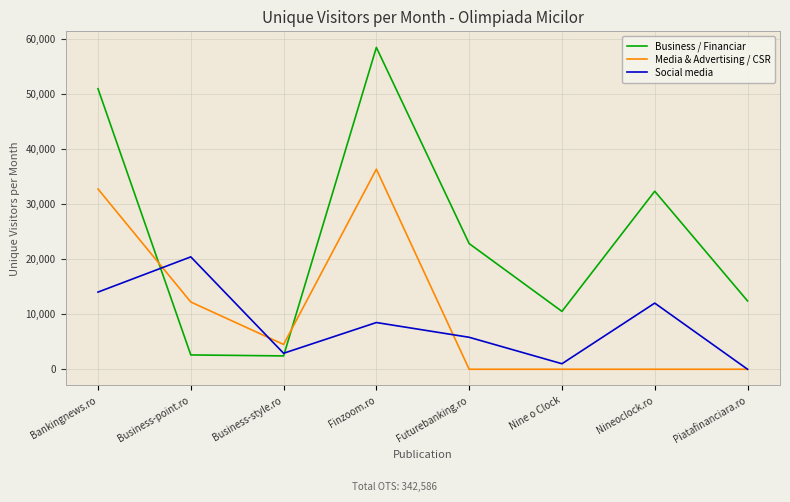

Is it true that Social media equals 5800 at Futurebanking.ro?

True